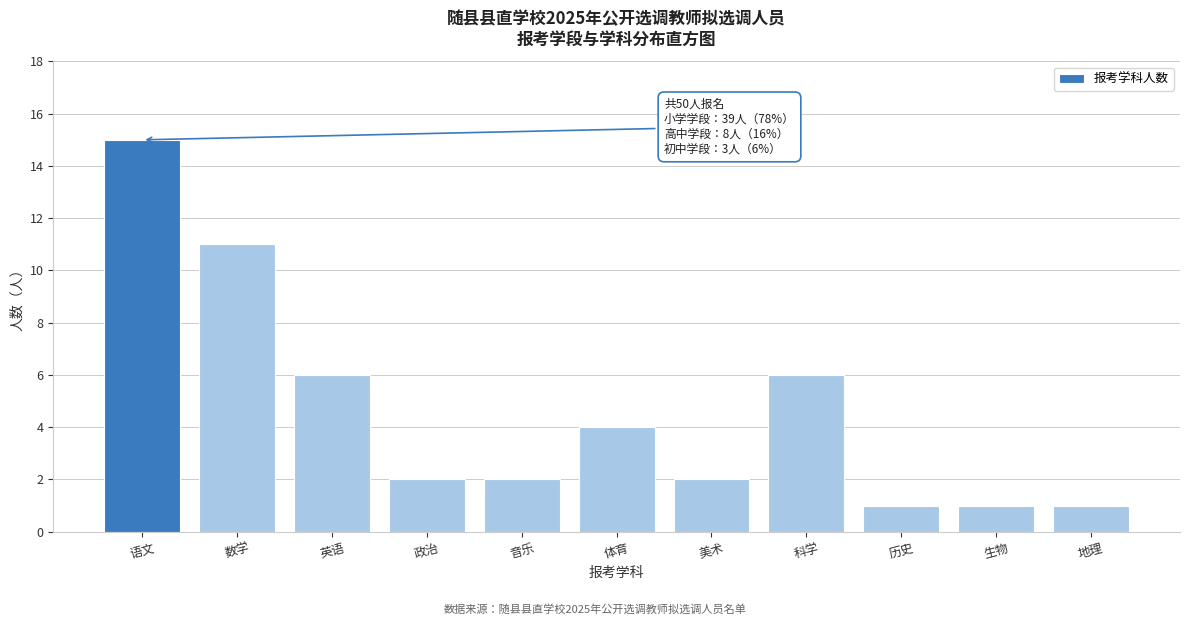

Reading right to left, list all the values displayed in this chart.

1	1	1	6	2	4	2	2	6	11	15